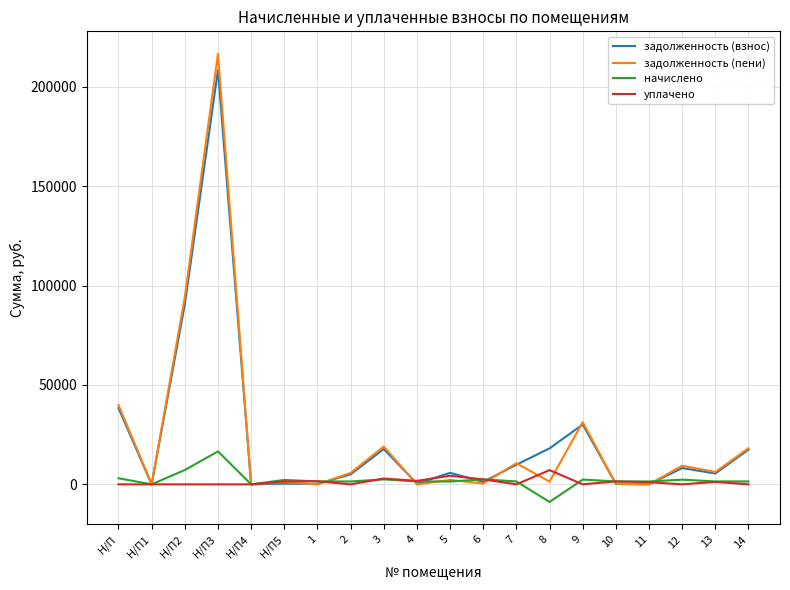

What is the smallest value displayed?

-8873.6